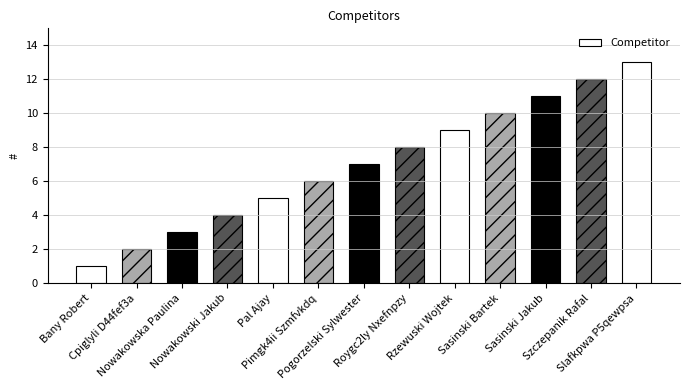

How many values are below 7?

6